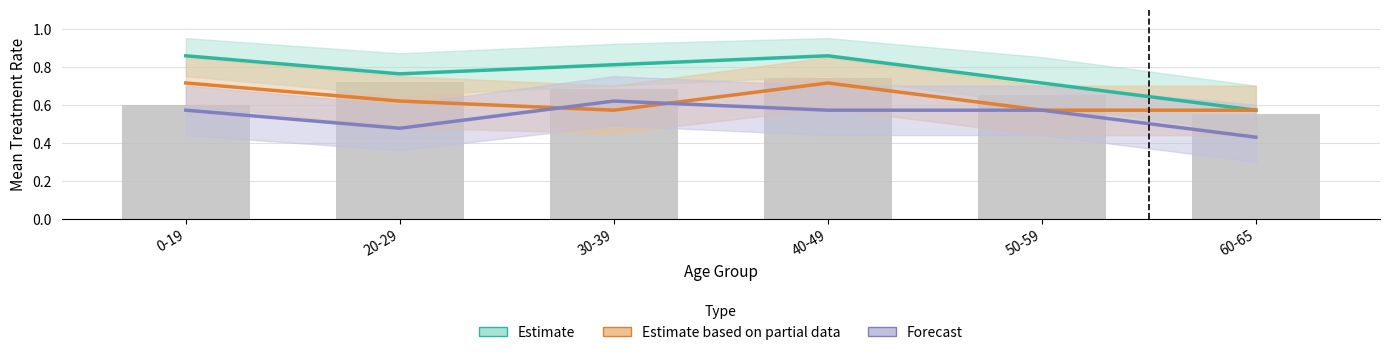

Is the value of Estimate based on partial data at 0-19 greater than the value of Observed at 30-39?

Yes